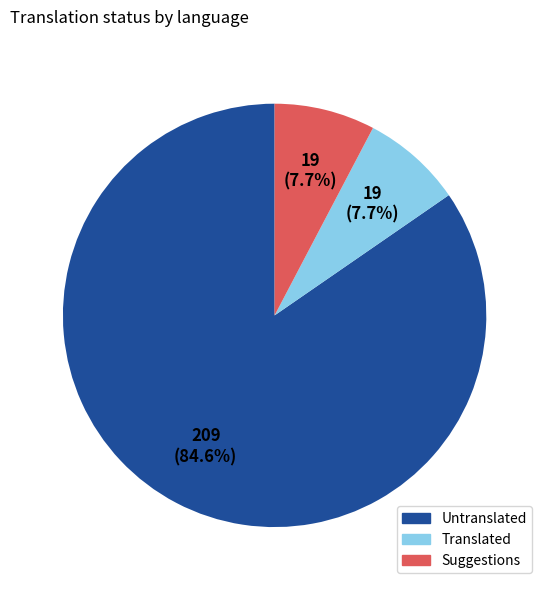

How many slices are in this pie chart?

3